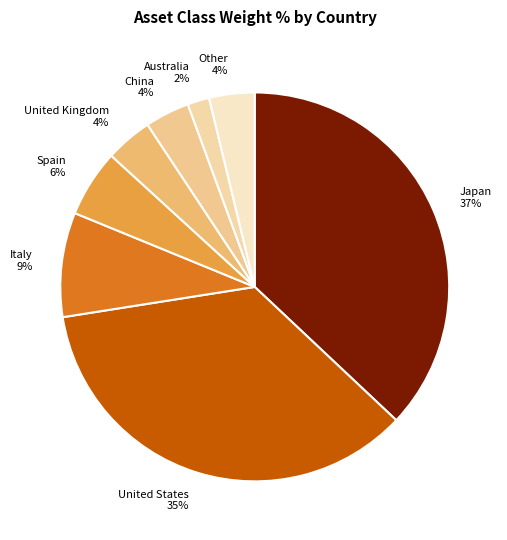

Combined, do Japan 37% and Other 4% account for over 50%?

No